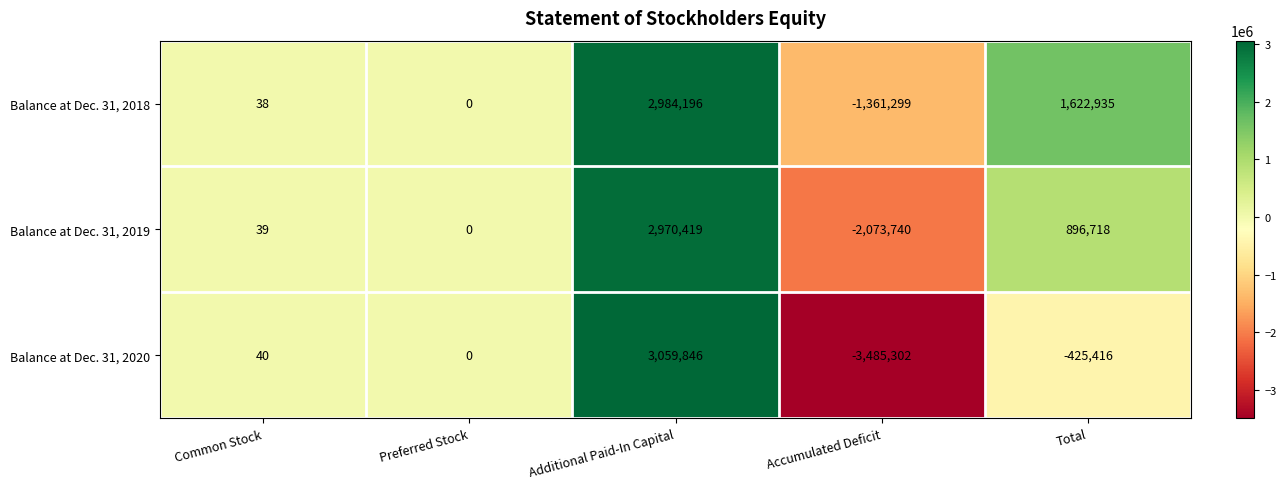

Reading left to right, extract all data points from this chart.

Balance at Dec. 31, 2018: 38	0	2984196	-1361299	1622935
Balance at Dec. 31, 2019: 39	0	2970419	-2073740	896718
Balance at Dec. 31, 2020: 40	0	3059846	-3485302	-425416